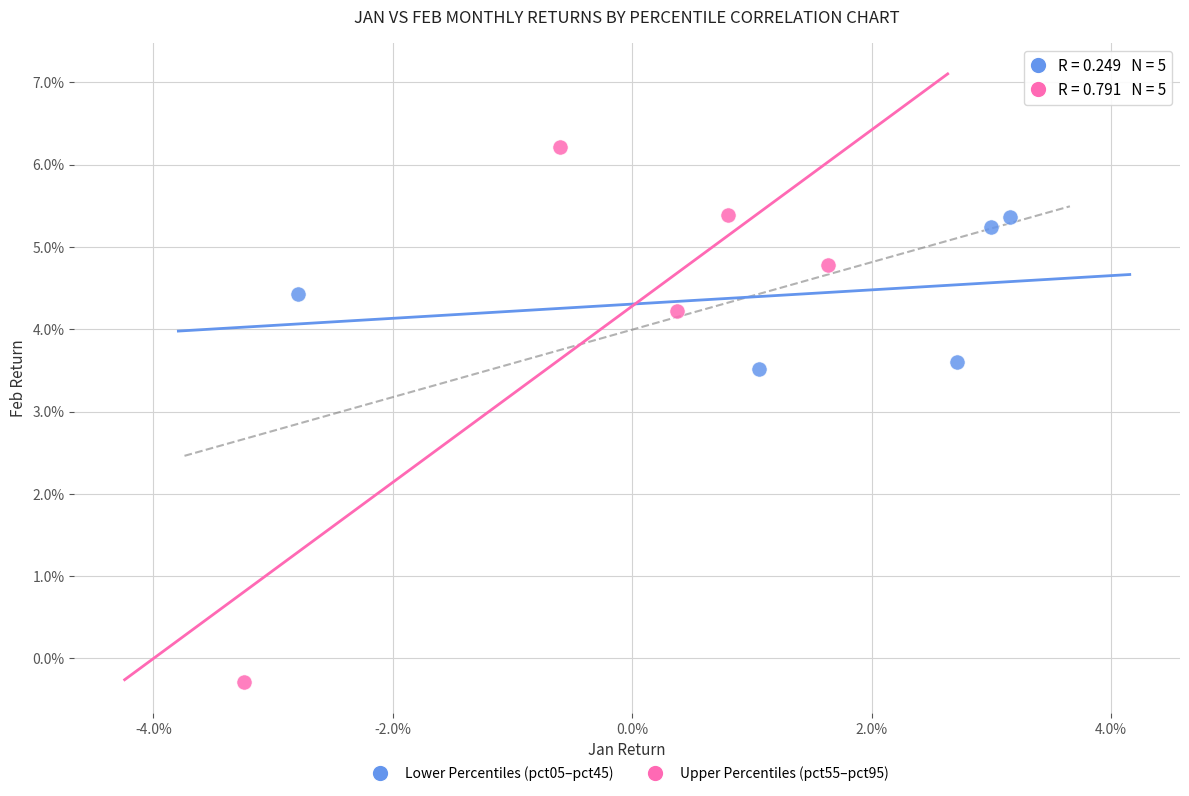

Which series reaches the maximum Y coordinate?

Upper Percentiles (pct55–pct95)